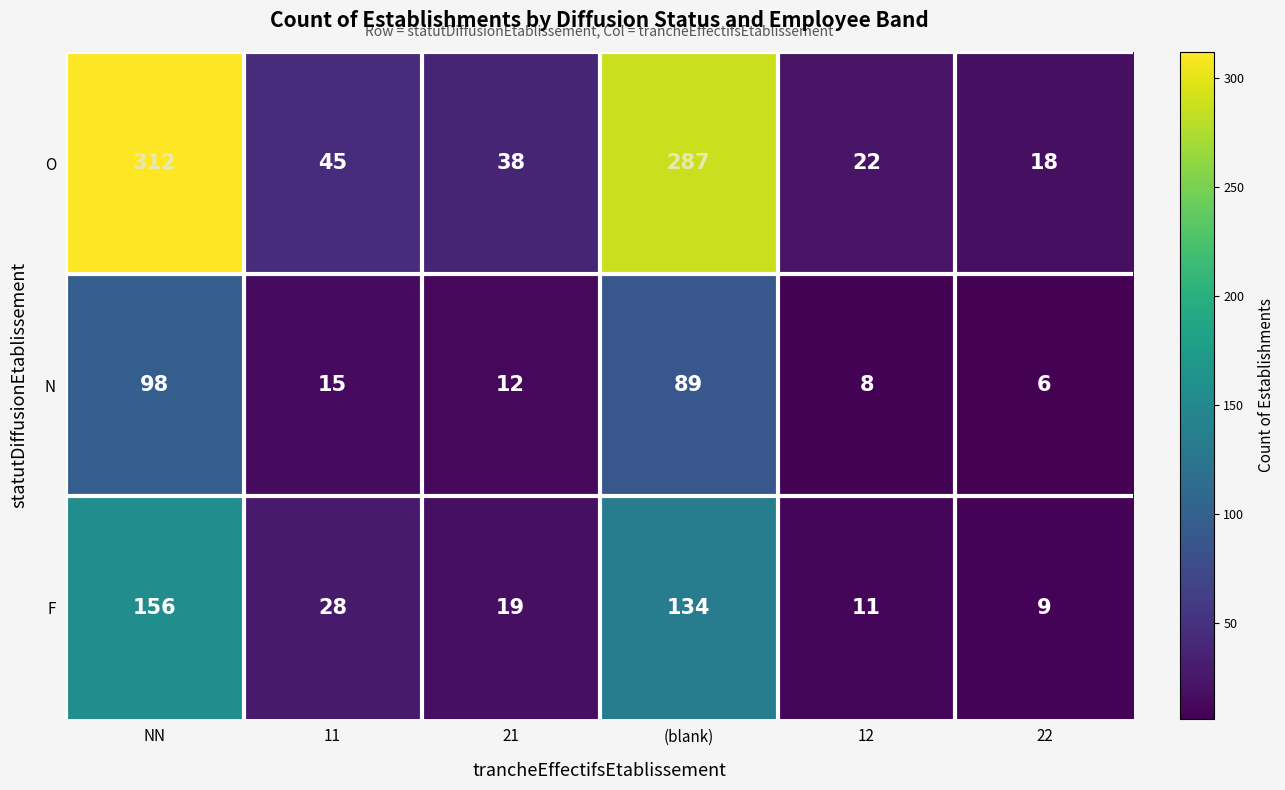

What is the difference between the N values at (blank) and 22?

83